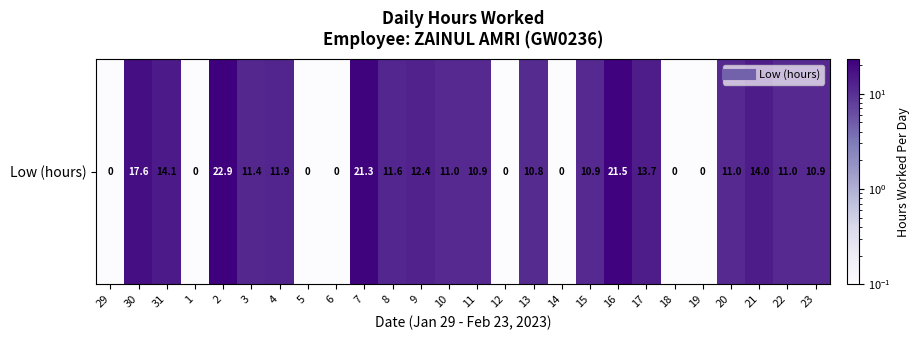

Reading left to right, extract all data points from this chart.

0.1	17.6	14.1	0.1	22.9	11.4	11.9	0.1	0.1	21.3	11.6	12.4	11.0	10.9	0.1	10.8	0.1	10.9	21.5	13.7	0.1	0.1	11.0	14.0	11.0	10.9